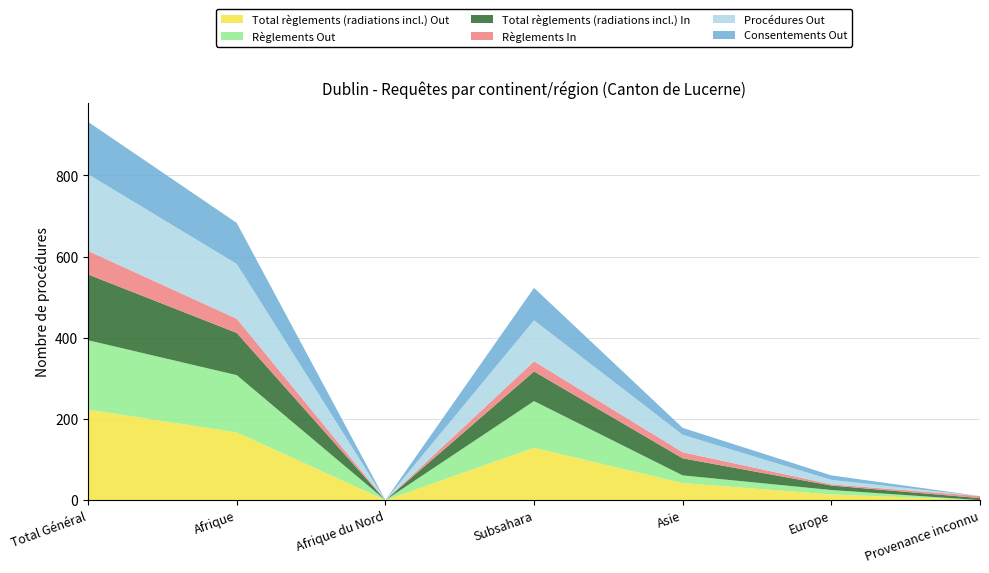

Reading left to right, what are all the values shown in this chart?

Total règlements (radiations incl.) Out: Total Général=223	Afrique=167	Afrique du Nord=0	Subsahara=129	Asie=42	Europe=14	Provenance inconnu=0
Règlements Out: Total Général=171	Afrique=141	Afrique du Nord=0	Subsahara=115	Asie=19	Europe=11	Provenance inconnu=0
Total règlements (radiations incl.) In: Total Général=162	Afrique=104	Afrique du Nord=0	Subsahara=73	Asie=42	Europe=11	Provenance inconnu=5
Règlements In: Total Général=58	Afrique=35	Afrique du Nord=0	Subsahara=25	Asie=15	Europe=3	Provenance inconnu=5
Procédures Out: Total Général=189	Afrique=135	Afrique du Nord=0	Subsahara=101	Asie=43	Europe=11	Provenance inconnu=0
Consentements Out: Total Général=129	Afrique=101	Afrique du Nord=0	Subsahara=80	Asie=17	Europe=11	Provenance inconnu=0